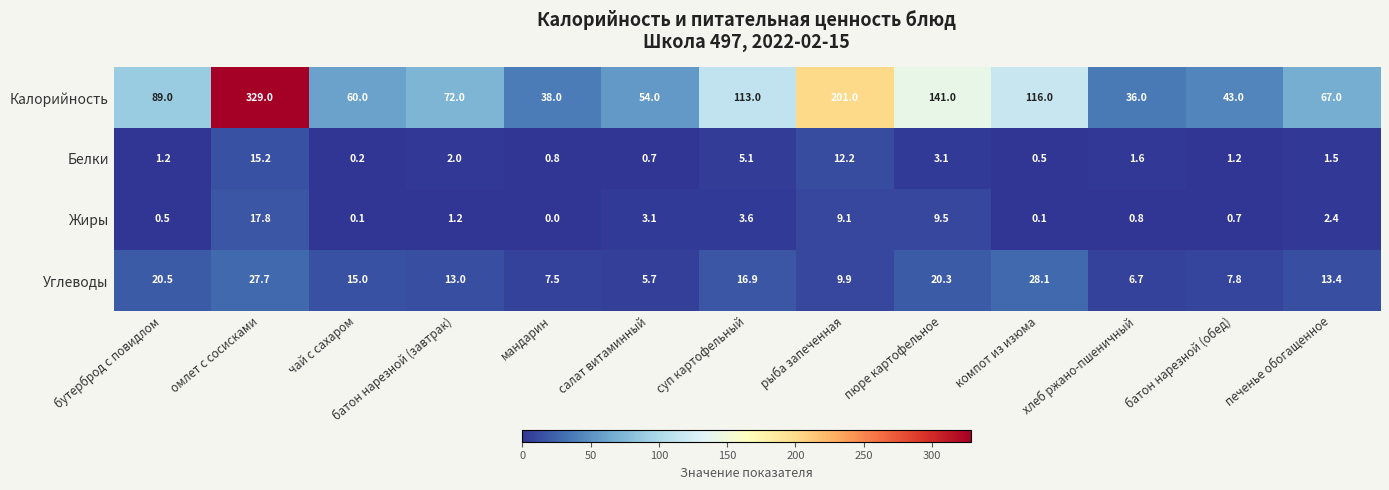

What is the average value of the Углеводы series?

14.8